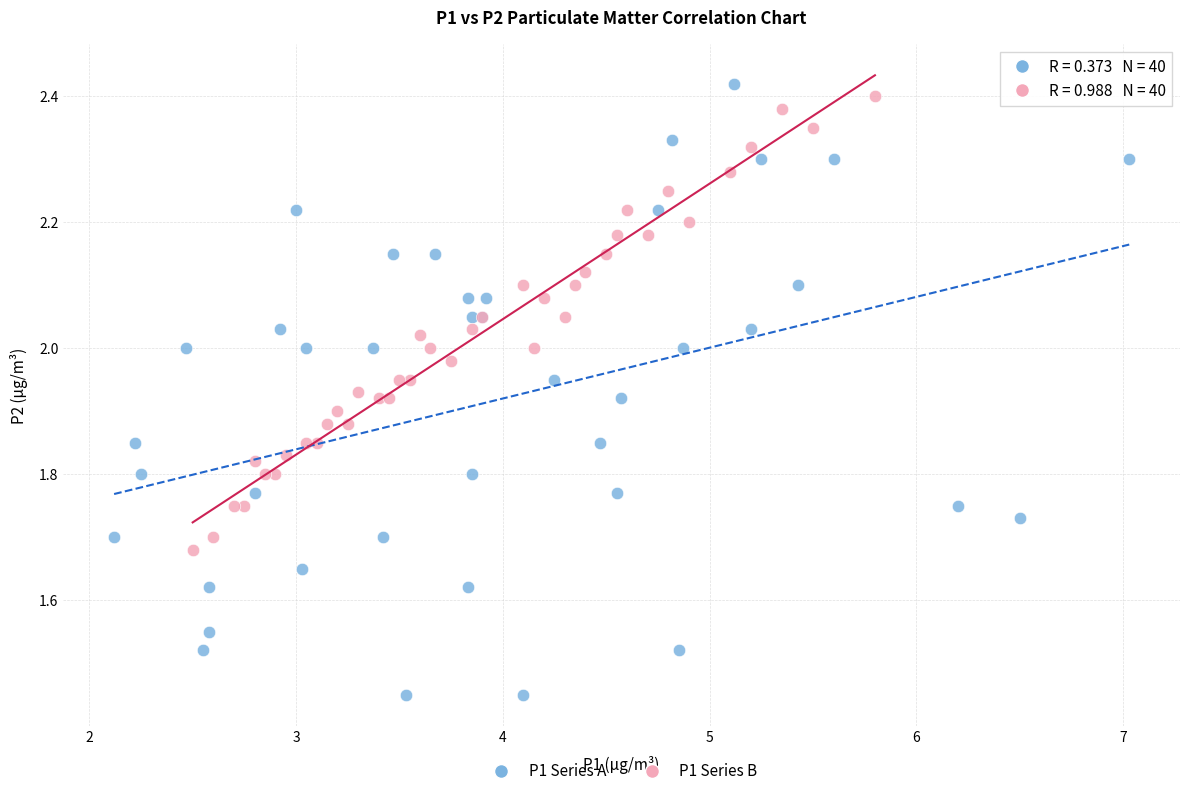

Which series has the widest spread of Y values?

P1 Series A